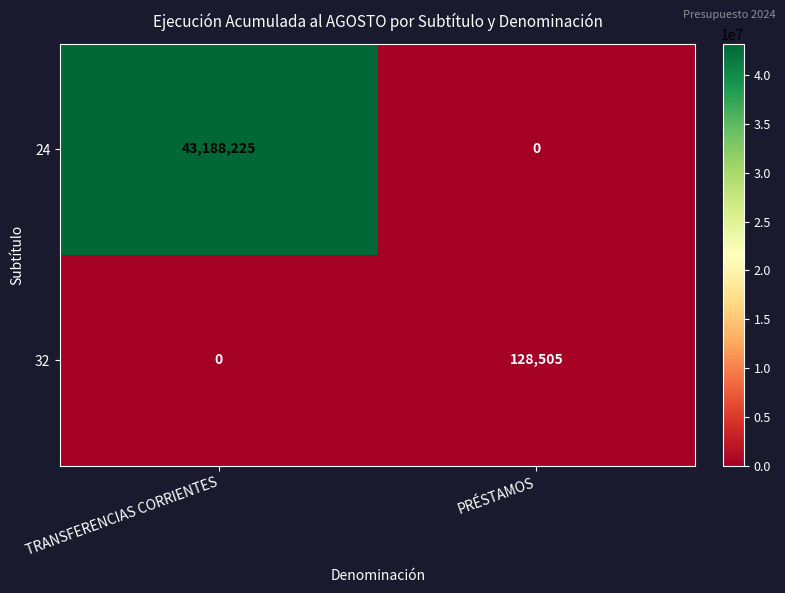

Reading right to left, transcribe all the data shown in this chart.

24: 0	43188225
32: 128505	0